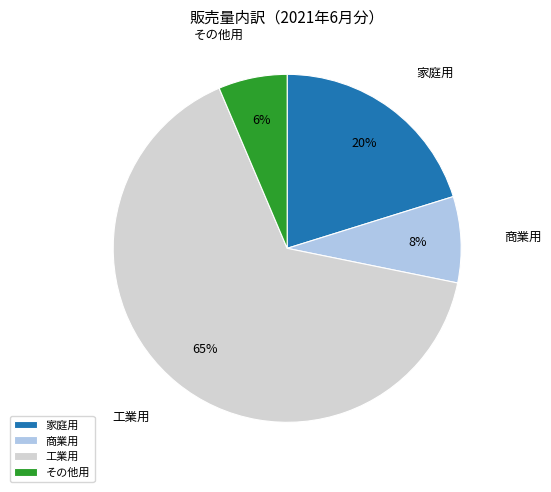

Do その他用 and 商業用 together represent more than half of the pie?

No